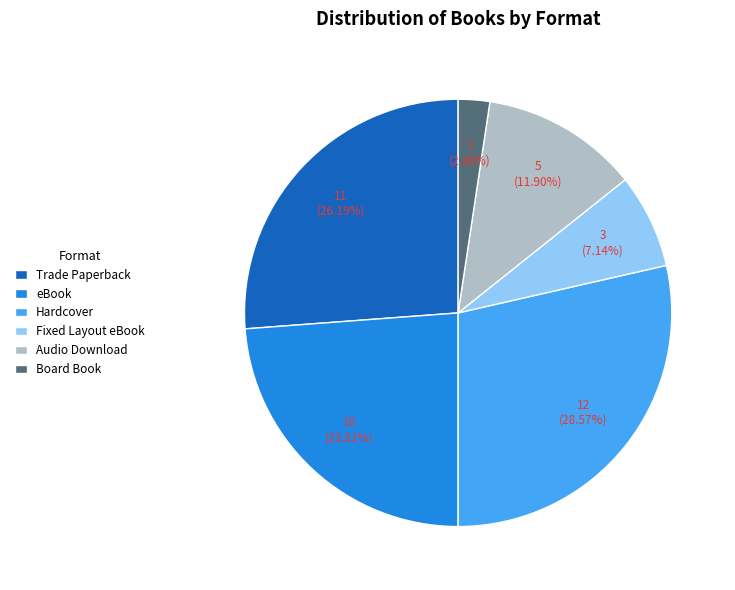

Is the sum of Board Book and Hardcover greater than half?

No